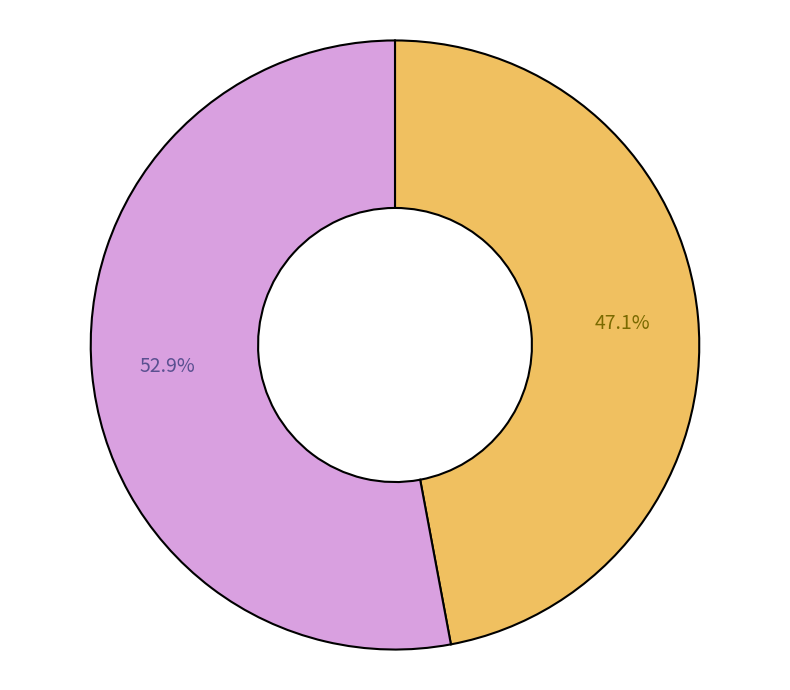

Is there a majority slice in this chart?

Yes